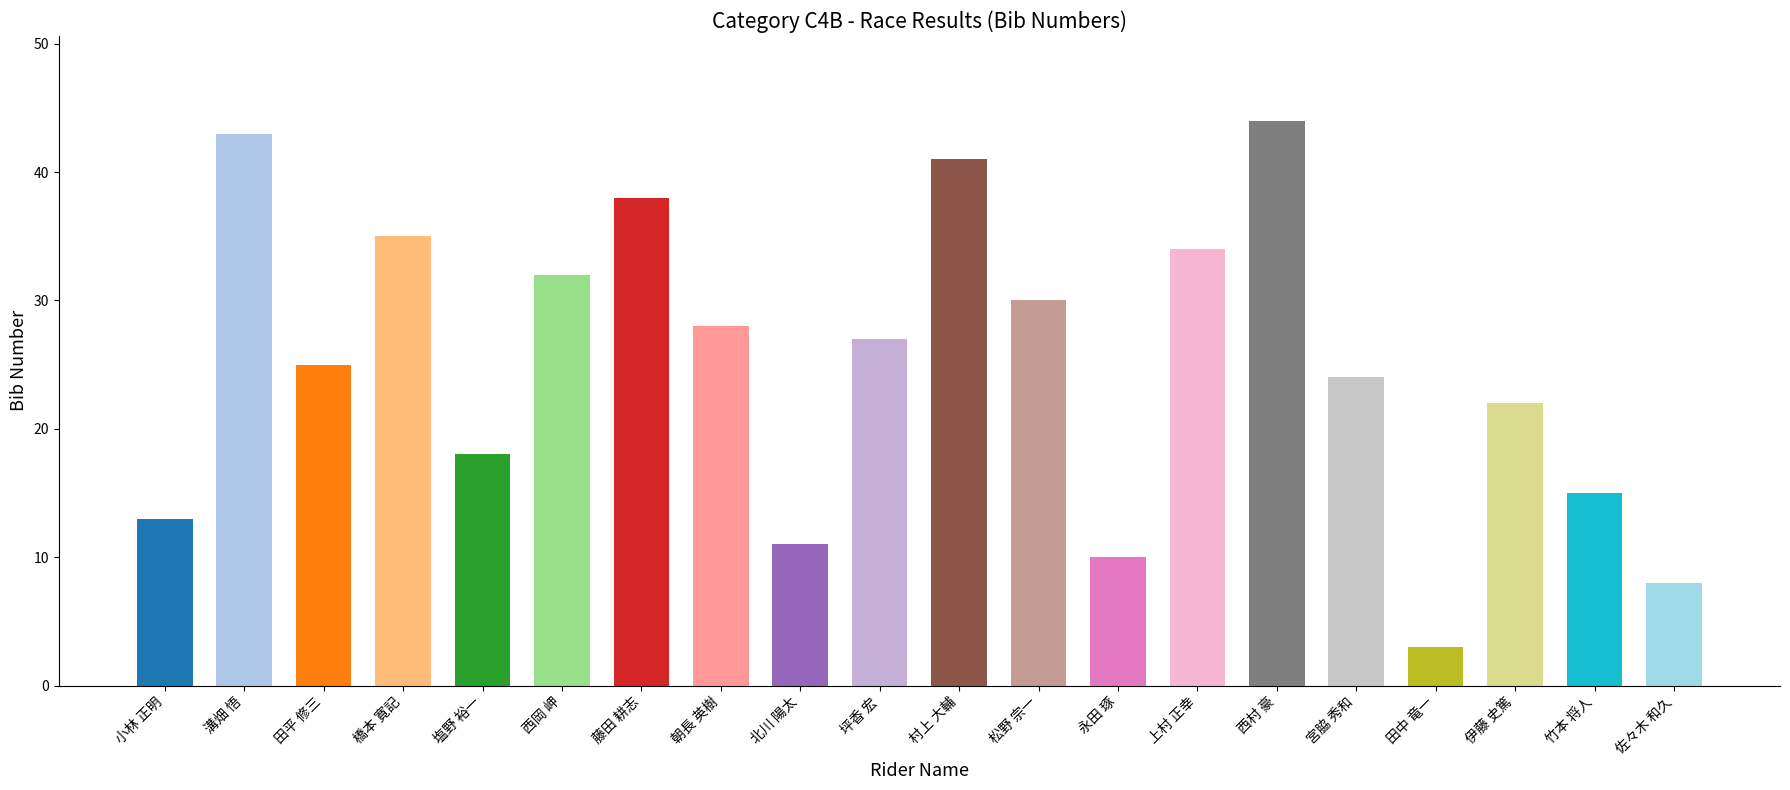

List the labels in order of value, smallest first.

田中 竜一, 佐々木 和久, 永田 琢, 北川 陽太, 小林 正明, 竹本 将人, 塩野 裕一, 伊藤 史篤, 宮脇 秀和, 田平 修三, 坪香 宏, 朝長 英樹, 松野 宗一, 西岡 岬, 上村 正幸, 橋本 寛記, 藤田 耕志, 村上 大輔, 溝畑 悟, 西村 豪